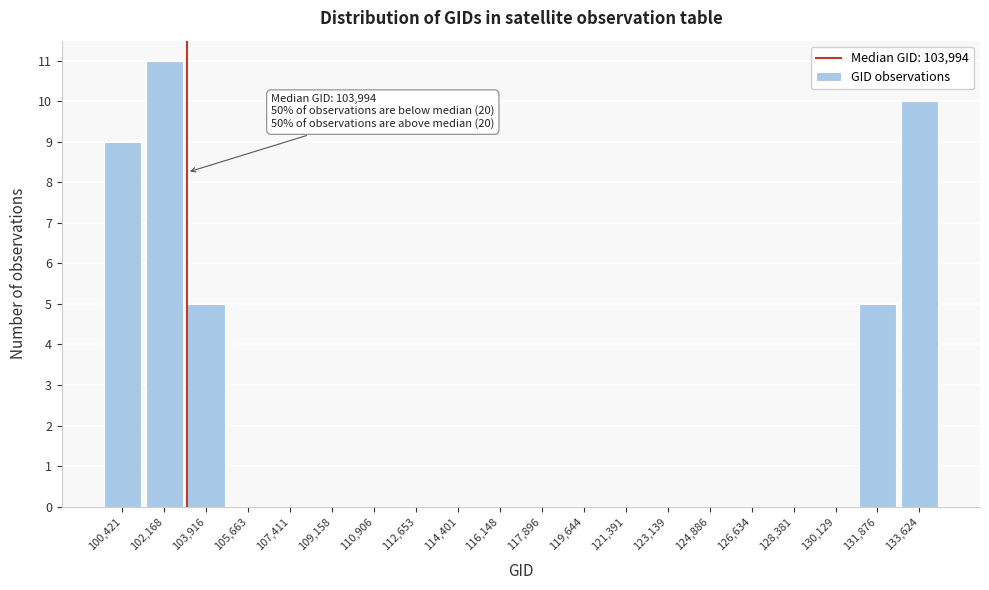

Reading left to right, what are all the values shown in this chart?

100,421=9	102,168=11	103,916=5	105,663=0	107,411=0	109,158=0	110,906=0	112,653=0	114,401=0	116,148=0	117,896=0	119,644=0	121,391=0	123,139=0	124,886=0	126,634=0	128,381=0	130,129=0	131,876=5	133,624=10